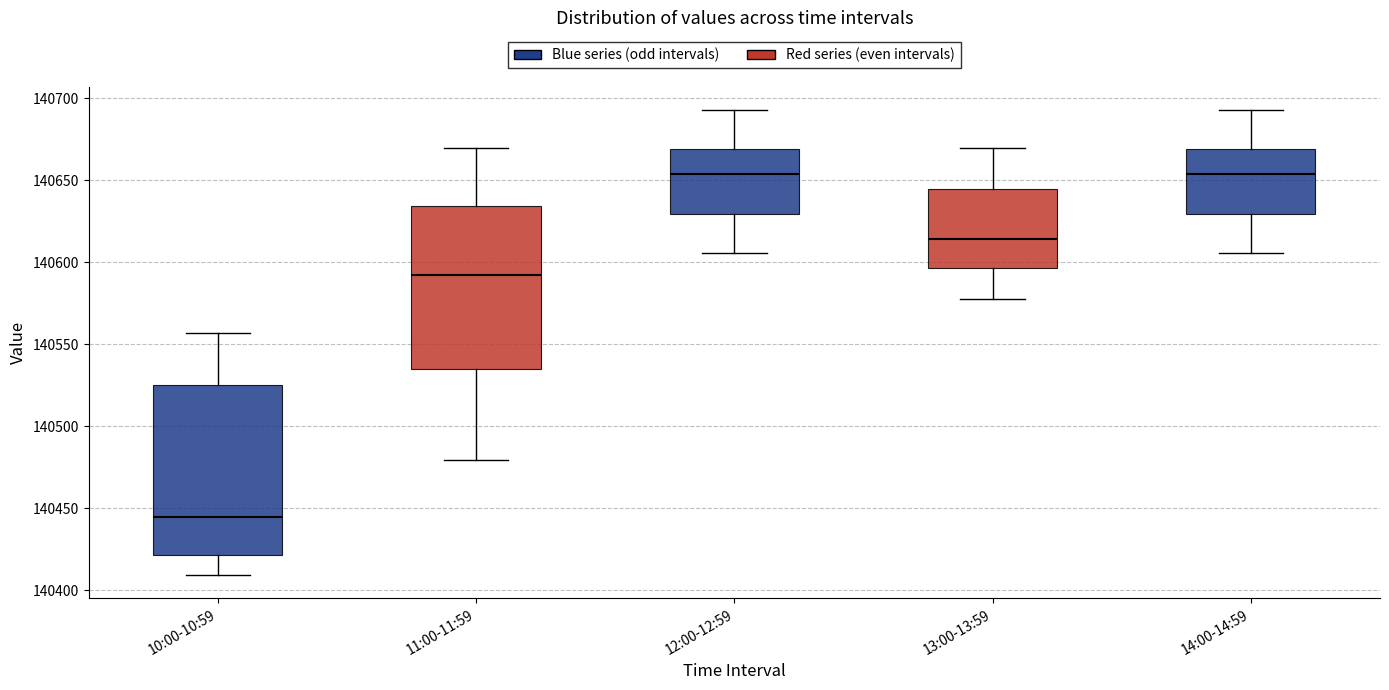

Where does the median line of the box for 14:00-14:59 sit on the y-axis? The values are not printed on the chart, so give them approximately, as read against the axis.

140655